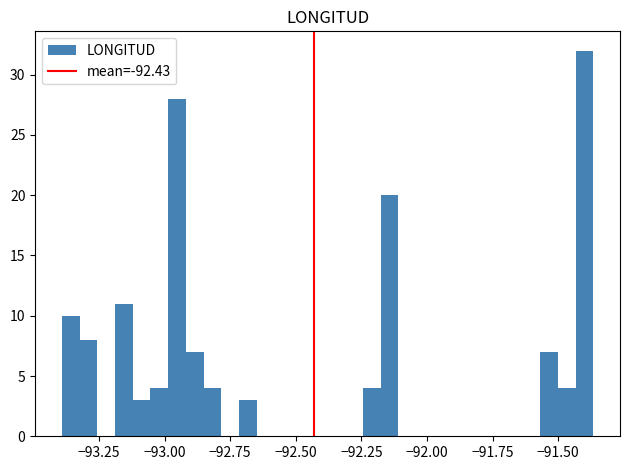

Around what value on the x-axis is the tallest bar? Give the approximate position of its centre, as read against the axis.

-91.40